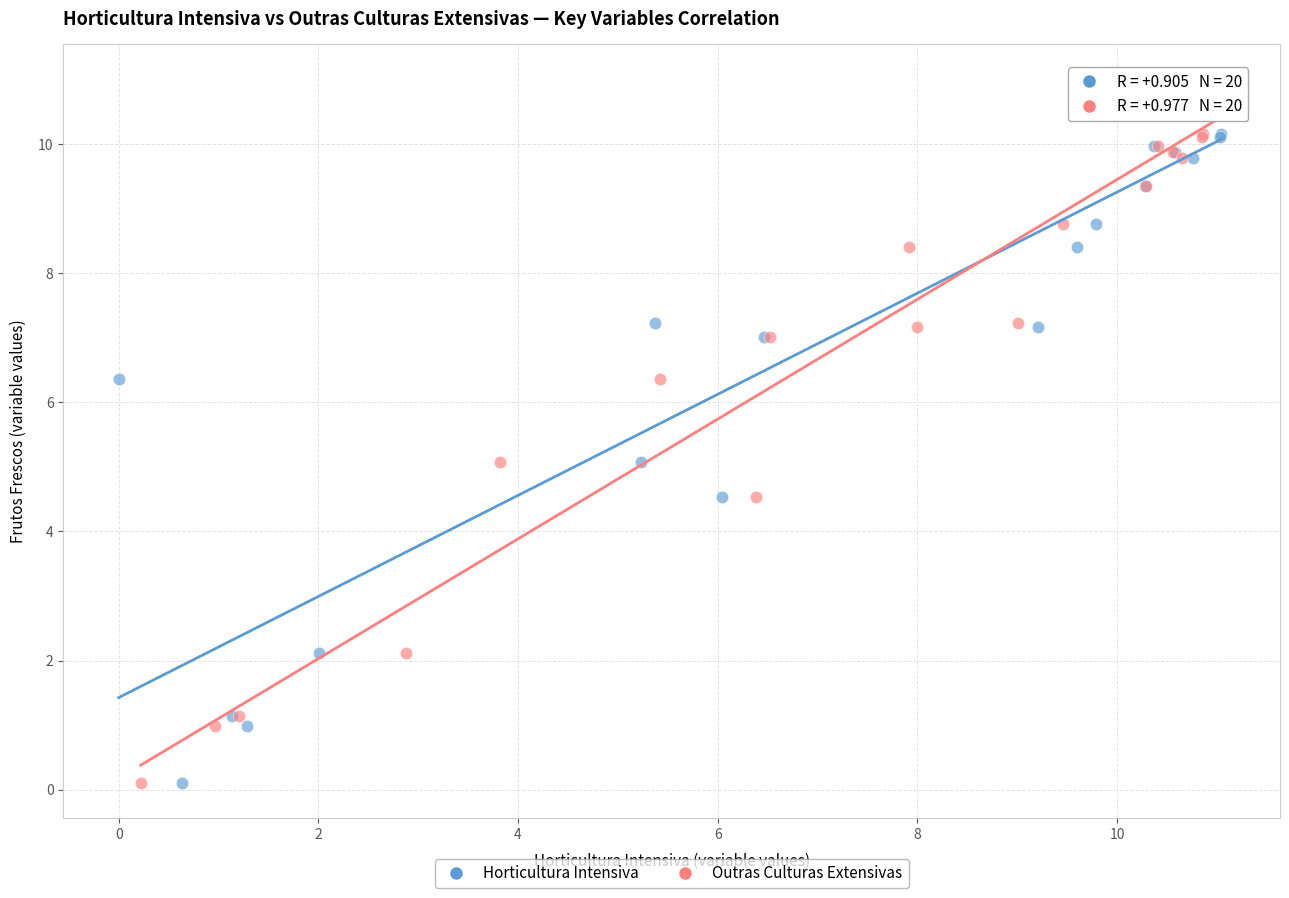

What are all the series names shown in the legend?

Horticultura Intensiva, Outras Culturas Extensivas